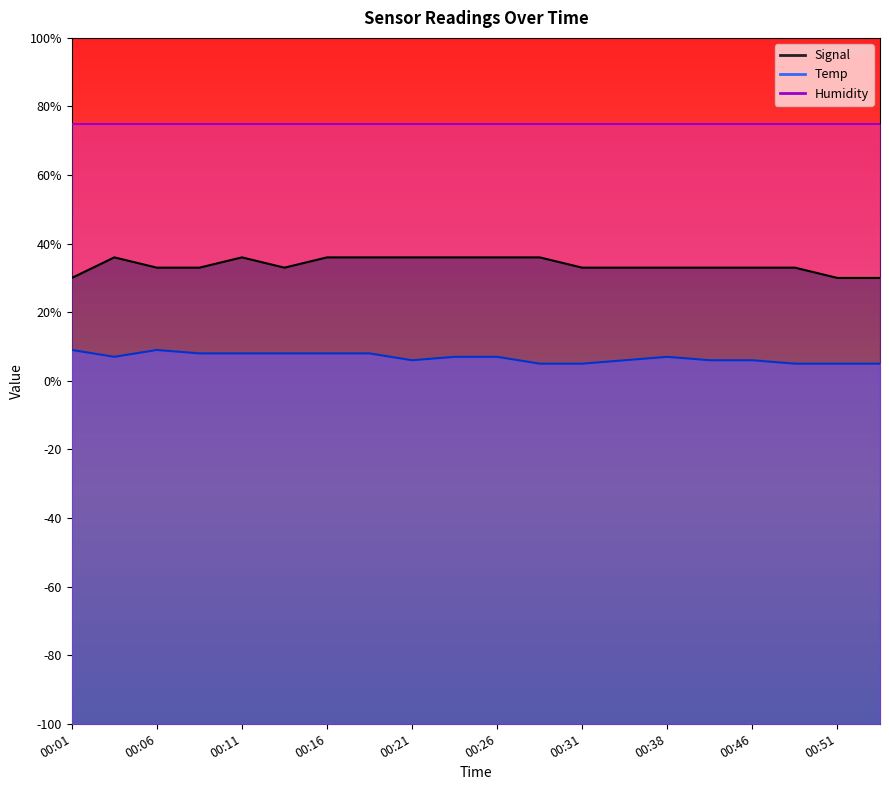

What is the average value of the Signal series?

33.8